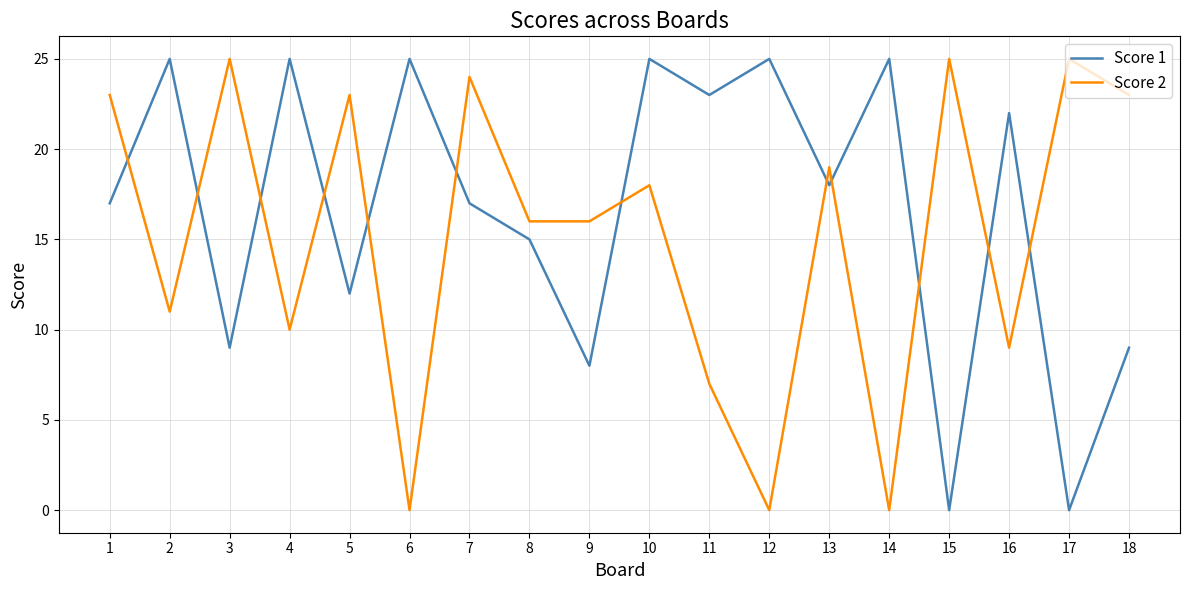

What is the difference between the maximum and minimum values in the Score 1 series?

25